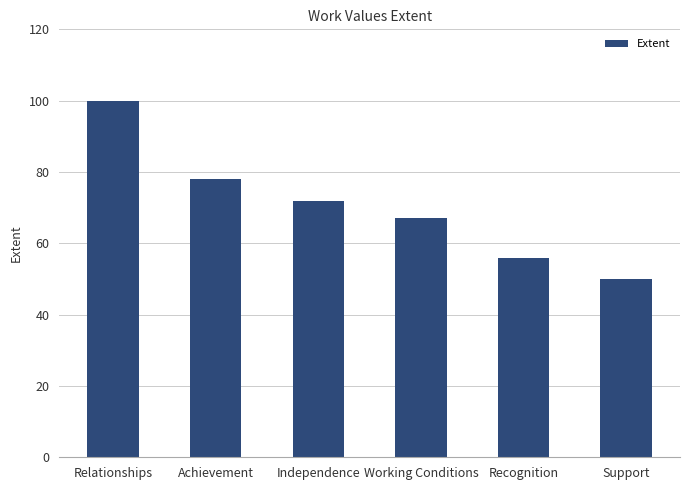

What is the sum of the values at Independence and Working Conditions?

139